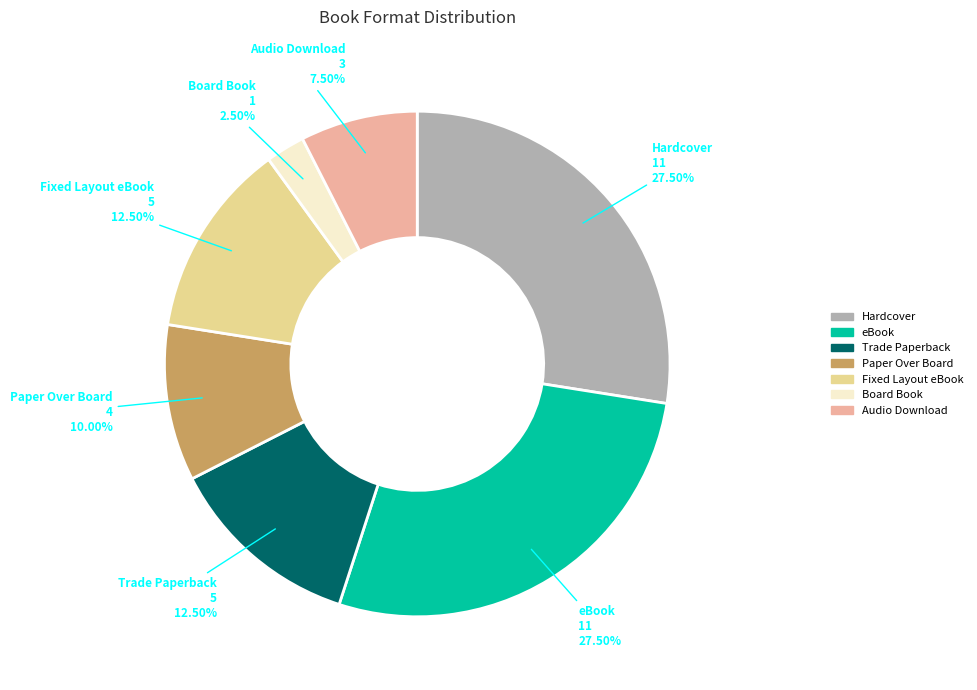

To the nearest percent, what is the difference between the largest and smallest slice percentages?

25%